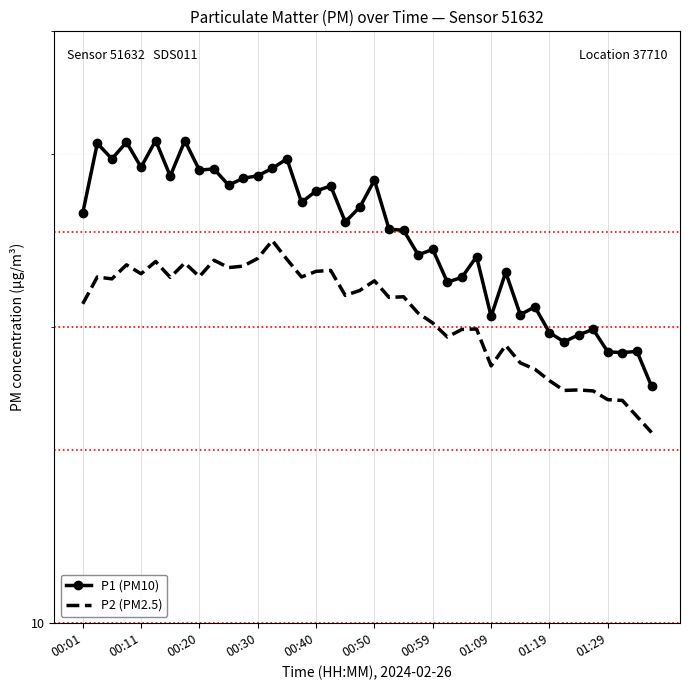

List the series in order of their overall mean, lowest first.

P2 (PM2.5), P1 (PM10)